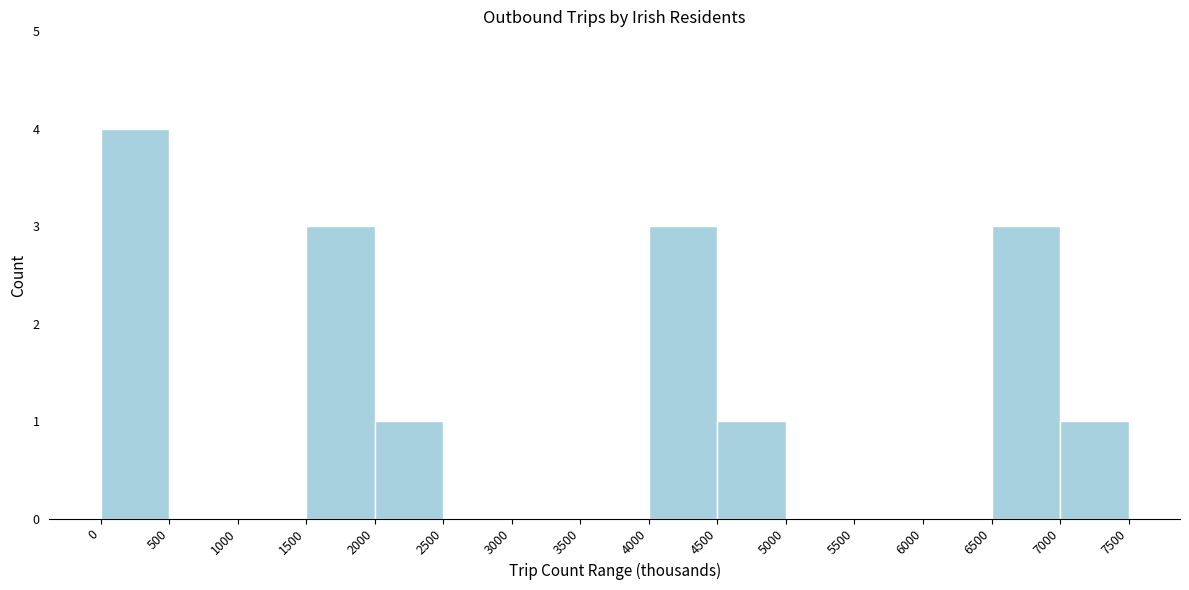

What is the height of the bar covering 2000 to 2500 on the x-axis? The values are not printed on the chart, so give them approximately, as read against the axis.

1